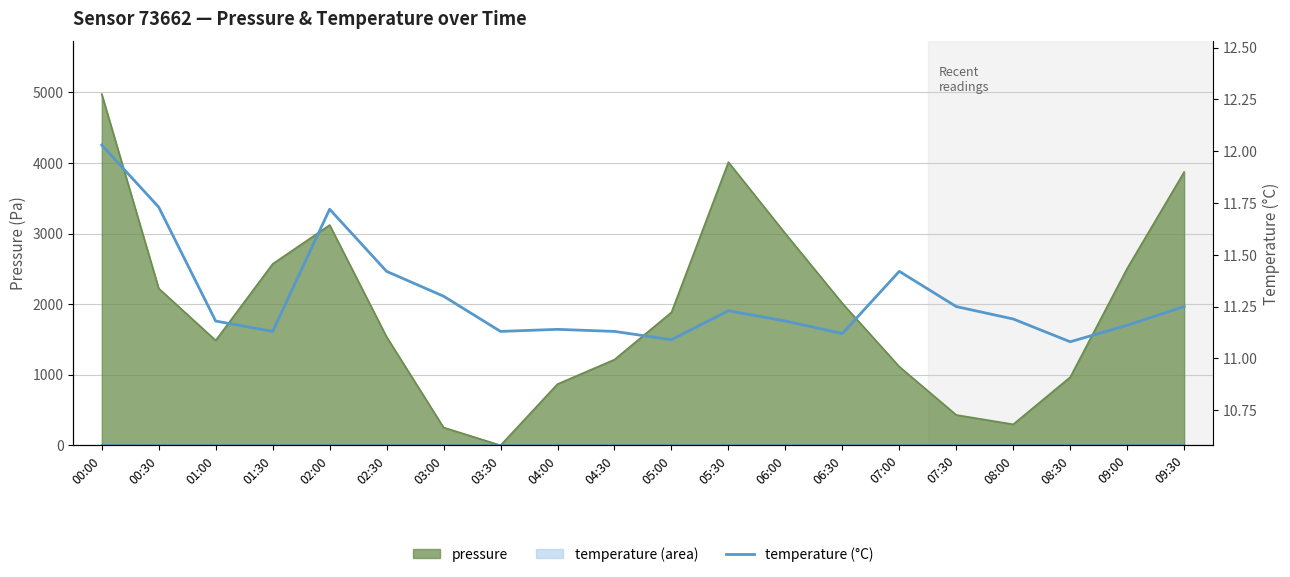

Reading left to right, transcribe all the data shown in this chart.

00:00=12.0	00:30=11.7	01:00=11.2	01:30=11.1	02:00=11.7	02:30=11.4	03:00=11.3	03:30=11.1	04:00=11.1	04:30=11.1	05:00=11.1	05:30=11.2	06:00=11.2	06:30=11.1	07:00=11.4	07:30=11.2	08:00=11.2	08:30=11.1	09:00=11.2	09:30=11.2